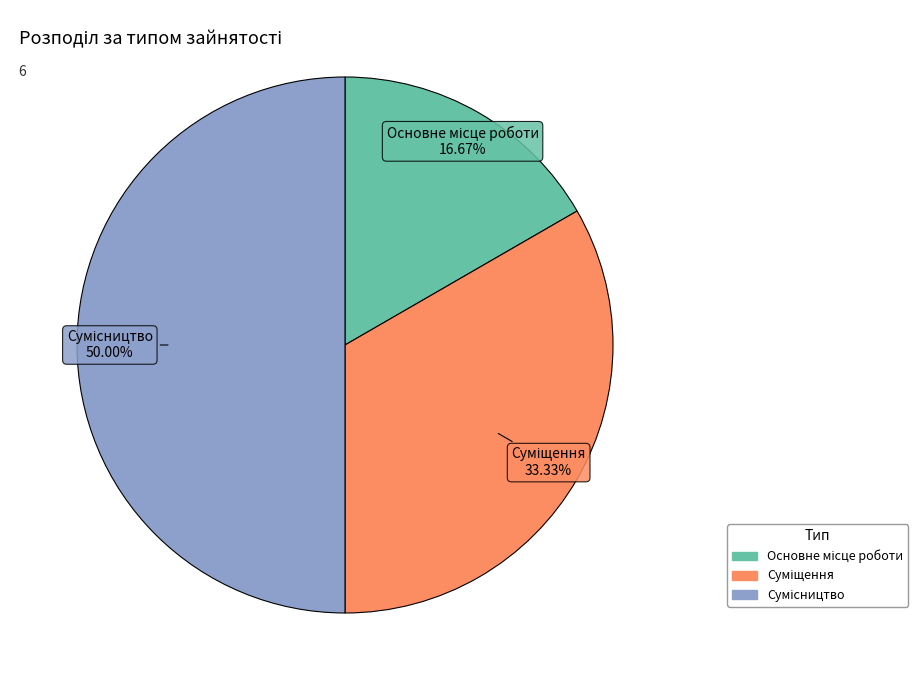

Between Сумісництво and Суміщення, which is larger?

Сумісництво